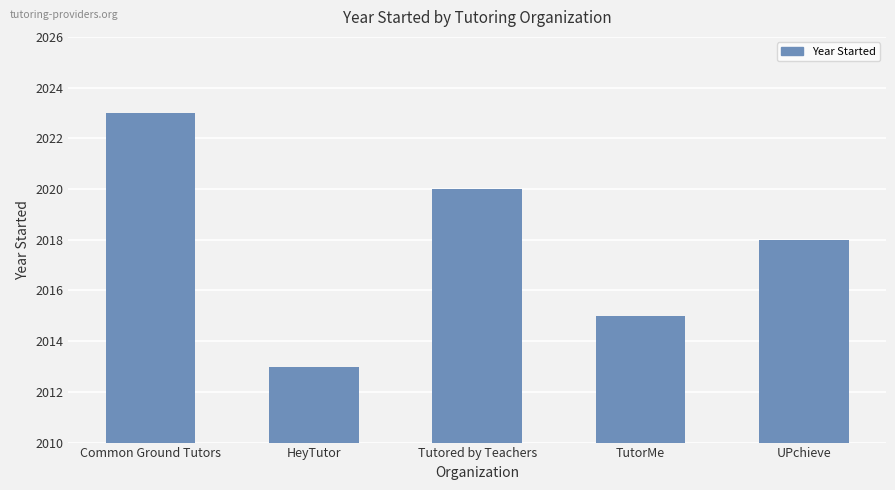

List the labels in order of value, largest first.

Common Ground Tutors, Tutored by Teachers, UPchieve, TutorMe, HeyTutor